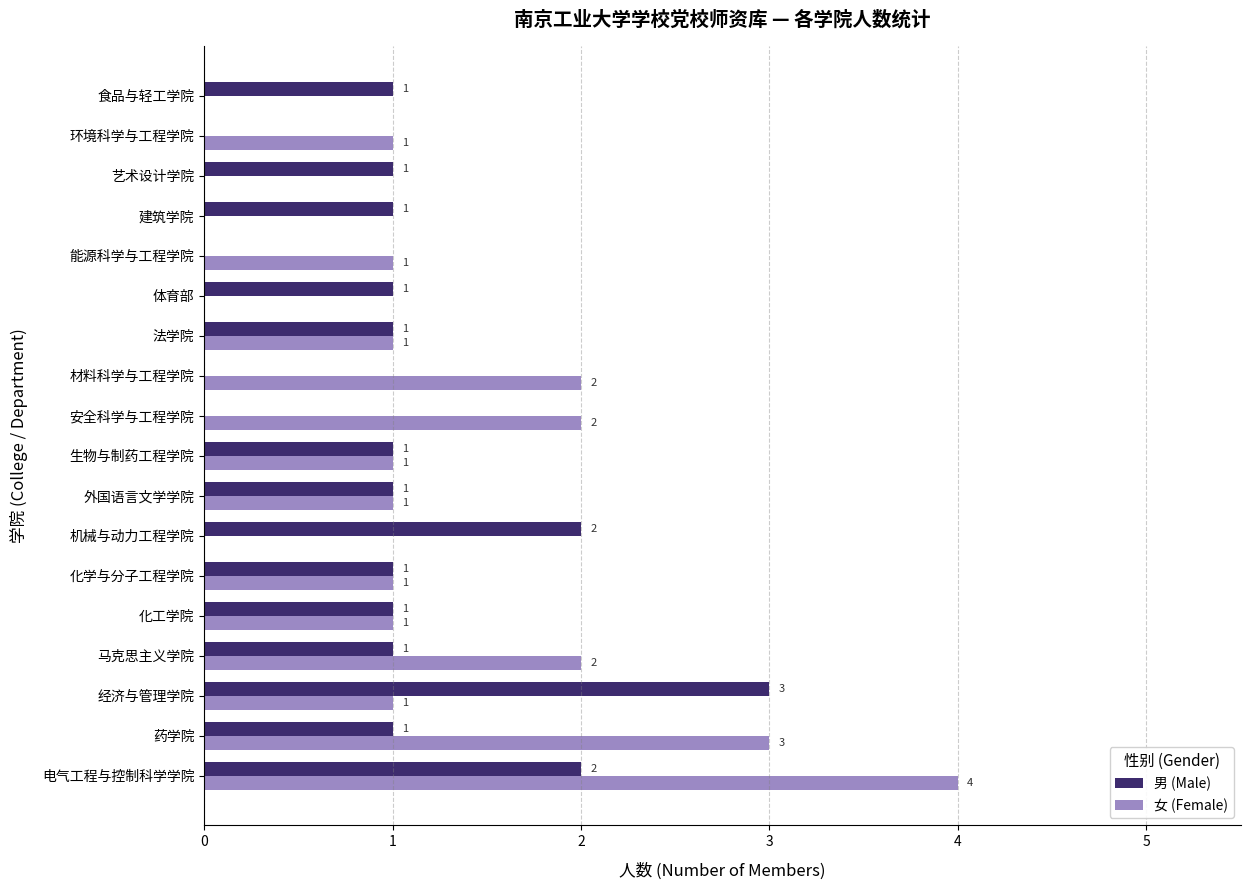

What is the maximum value for 男 (Male)?

3